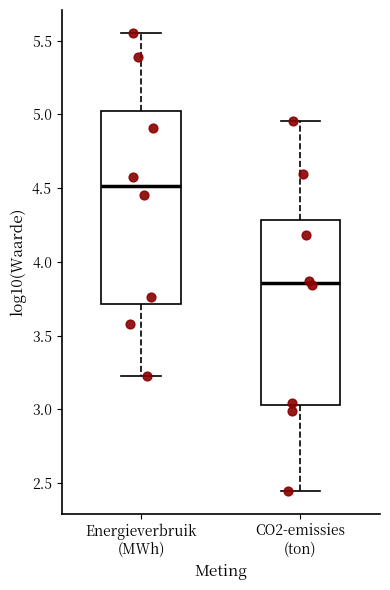

Comparing the boxes themselves (not the whiskers), which one is the tallest?

Energieverbruik (MWh)